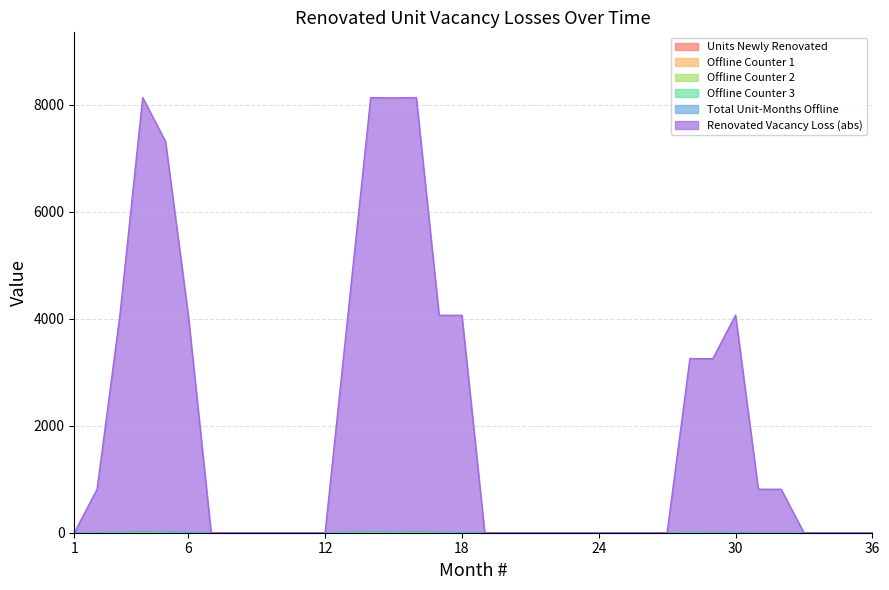

How many Offline Counter 1 values are between 0 and 1?

28